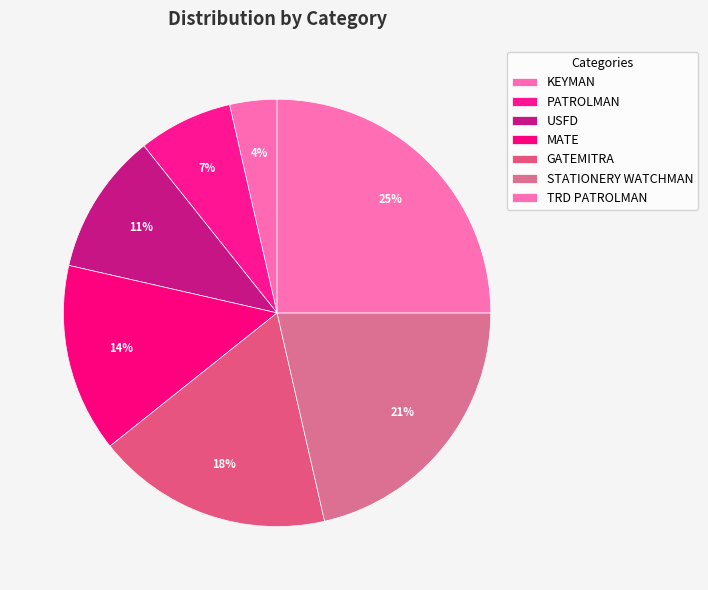

Count the number of slices in the pie.

7